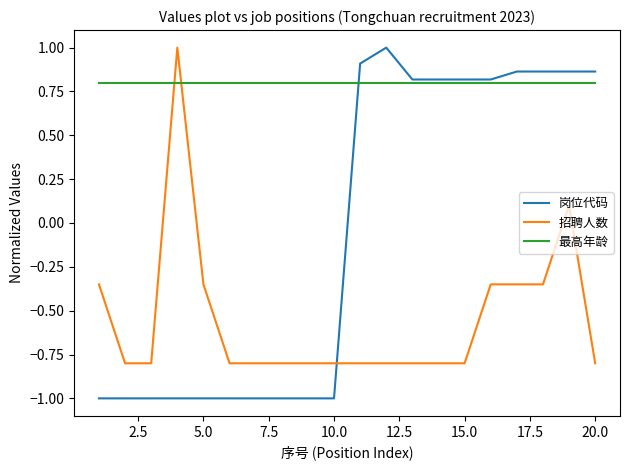

How many times do 招聘人数 and 岗位代码 cross each other?

1